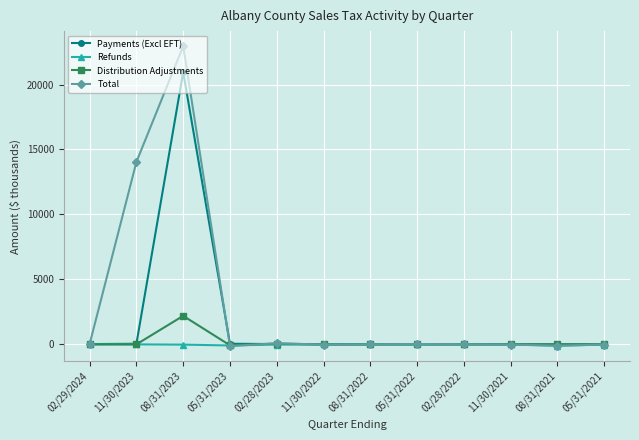

Count the number of categories in the chart.

12